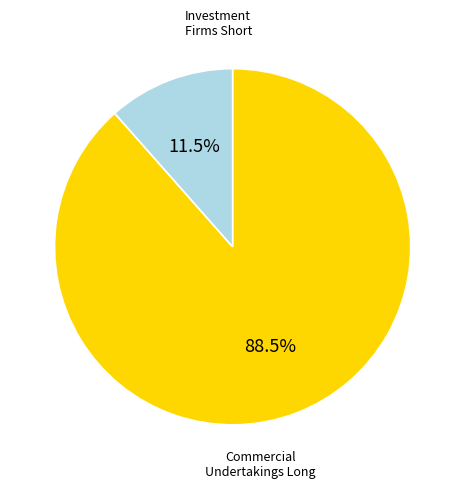

How many segments does this pie chart have?

2